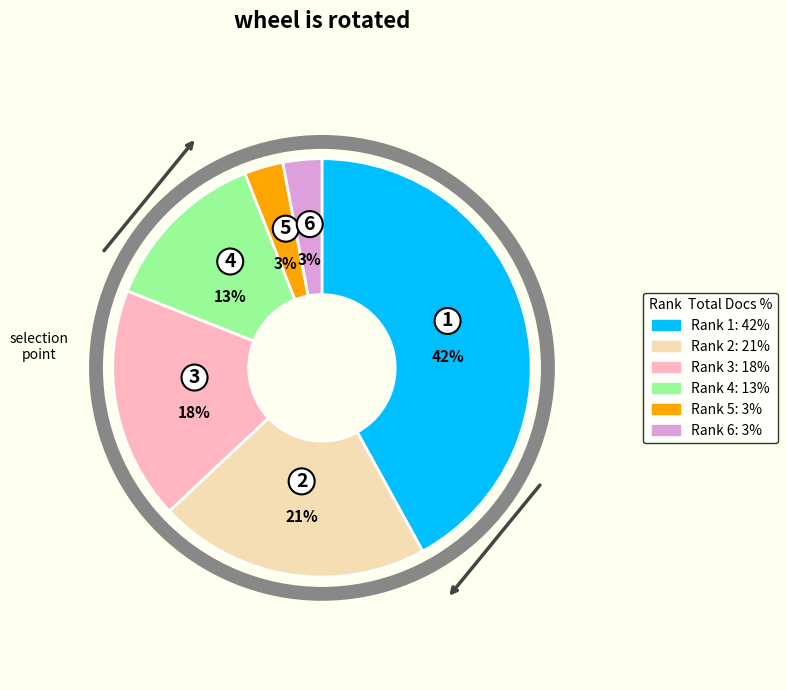

To the nearest percent, what is the average slice percentage?

17%